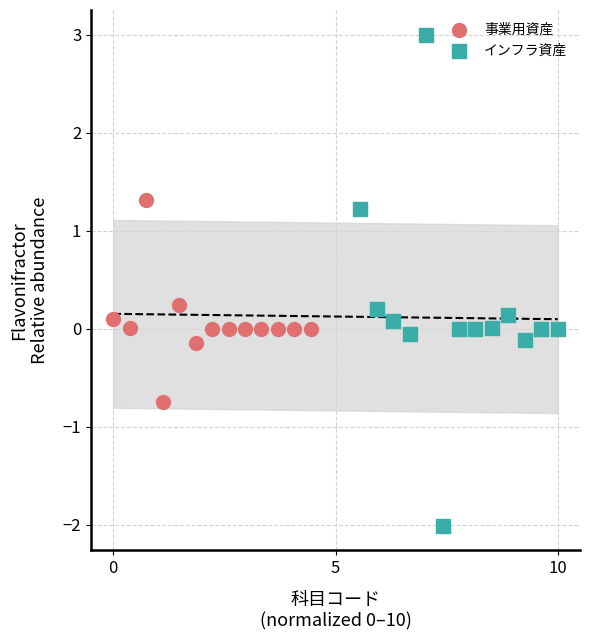

Which series has the widest spread of Y values?

インフラ資産